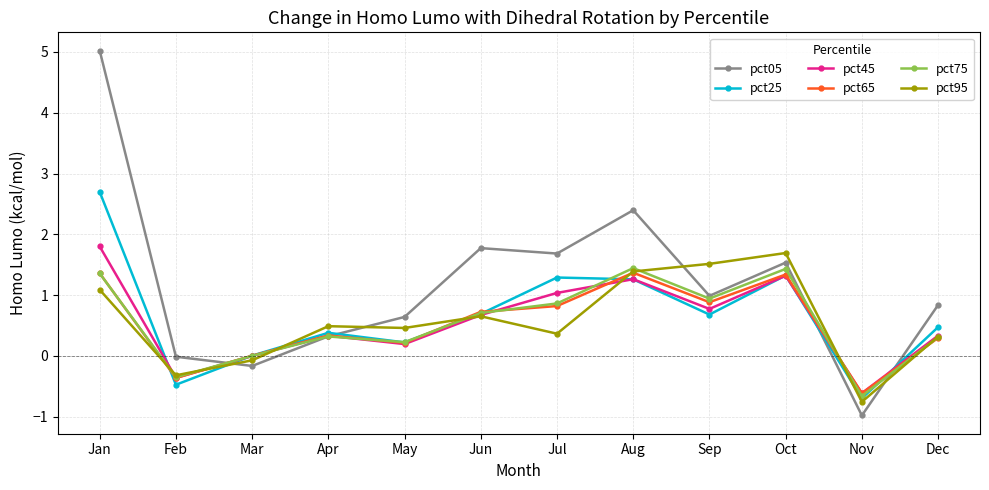

Does the chart have visible grid lines?

Yes